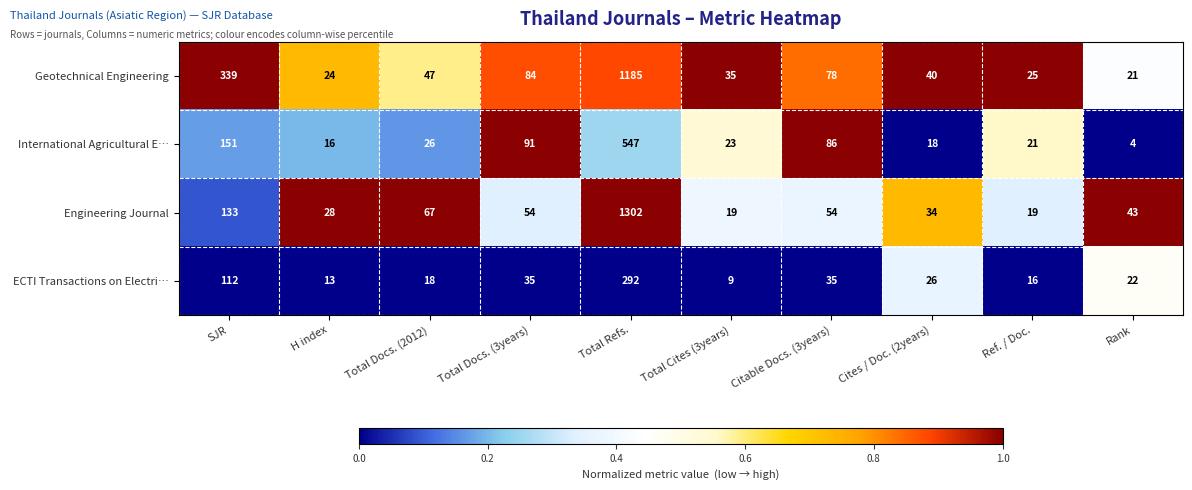

What is the approximate value of ECTI Transactions on Electri… at Rank?

22